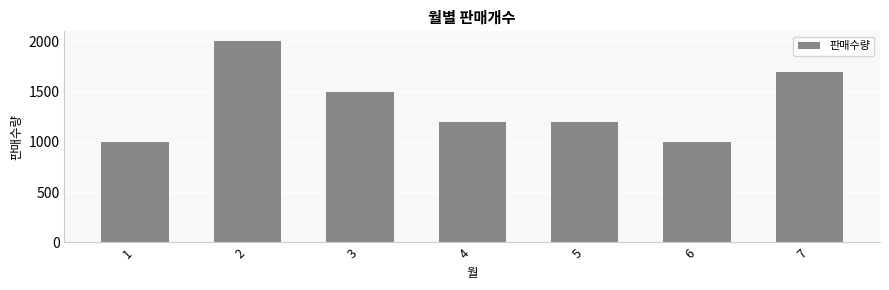

What is the sum of all values?

9600